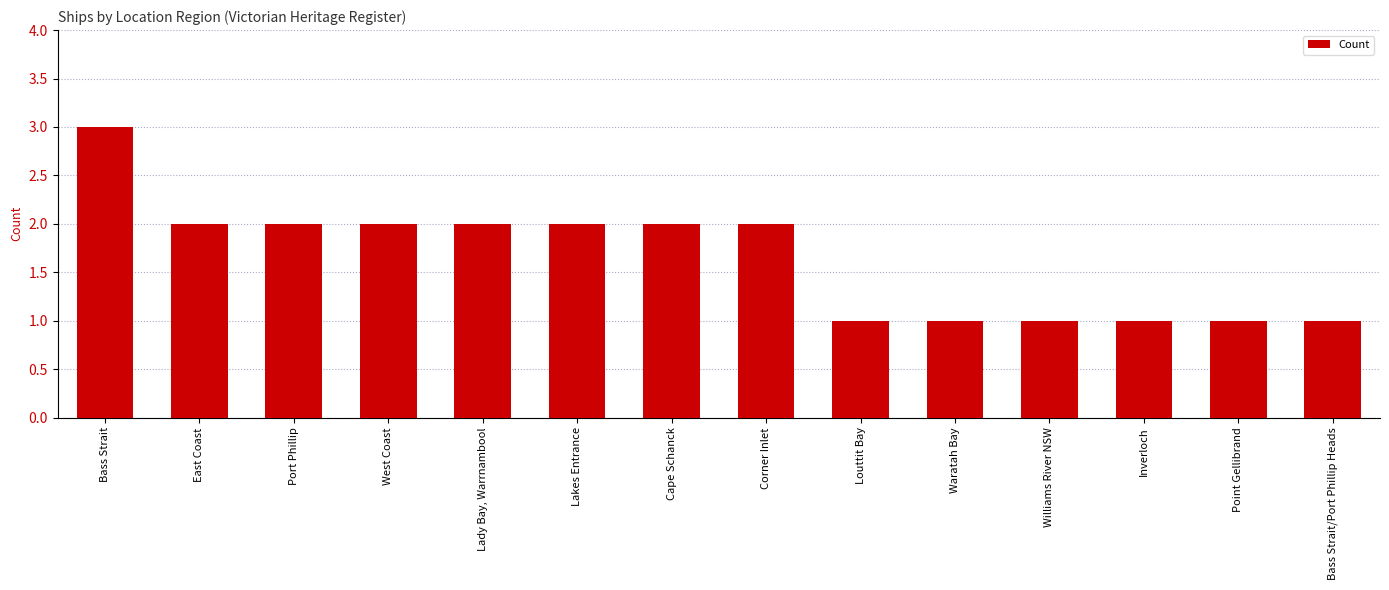

What is the label of the 11th bar from the right?

West Coast